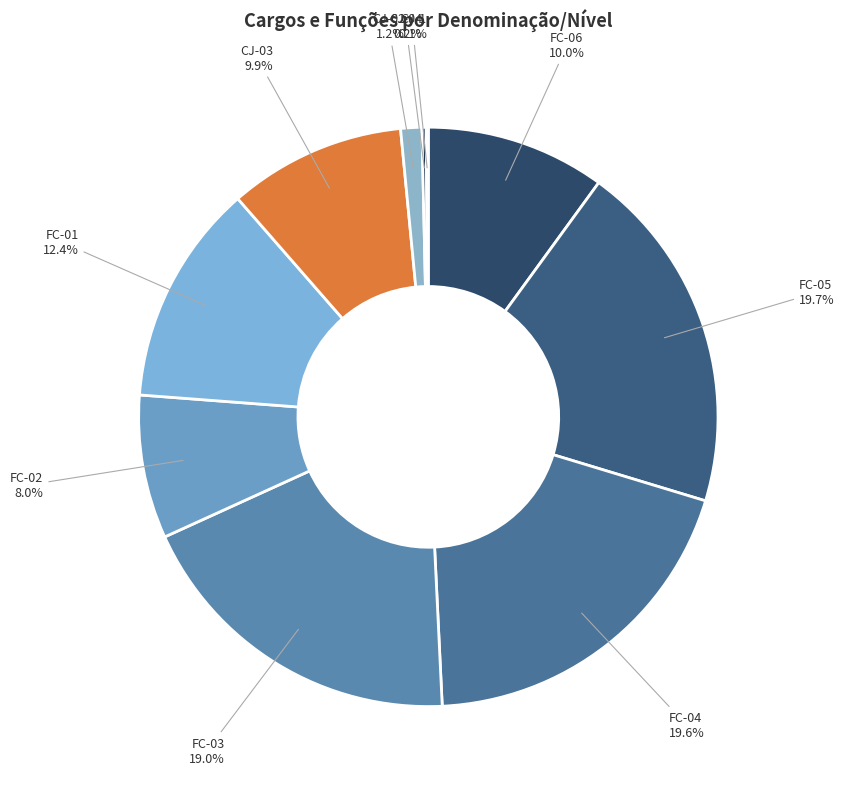

Which slice is the largest?

FC-05